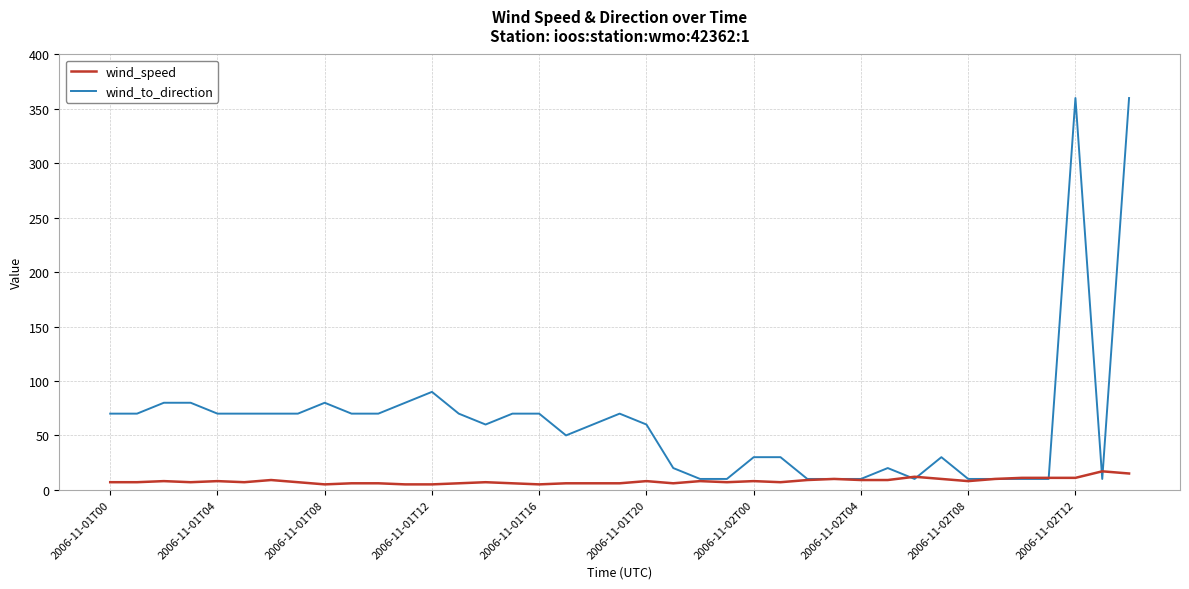

Which series has the widest spread of values?

wind_to_direction